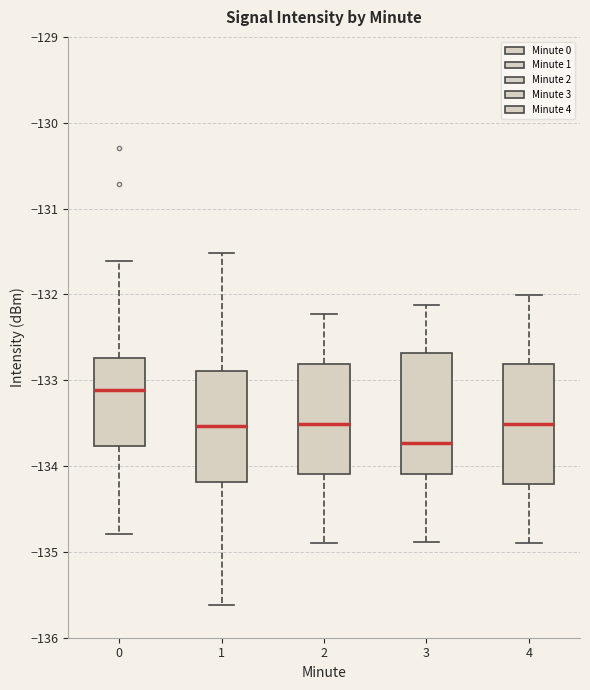

Reading left to right, read every box against the y-axis: the position of its median line, the range the box covers, and the ends of its whiskers. The values are not printed on the chart, so give them approximately, as read against the axis.

0: median -133.1, box -133.8 to -132.7, whiskers -134.8 to -131.6
1: median -133.5, box -134.2 to -132.9, whiskers -135.6 to -131.5
2: median -133.5, box -134.1 to -132.8, whiskers -134.9 to -132.2
3: median -133.7, box -134.1 to -132.7, whiskers -134.9 to -132.1
4: median -133.5, box -134.2 to -132.8, whiskers -134.9 to -132.0